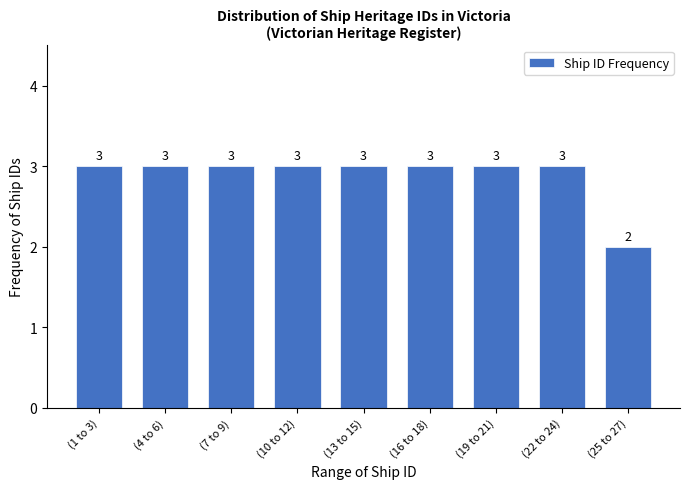

Reading right to left, transcribe all the data shown in this chart.

2	3	3	3	3	3	3	3	3